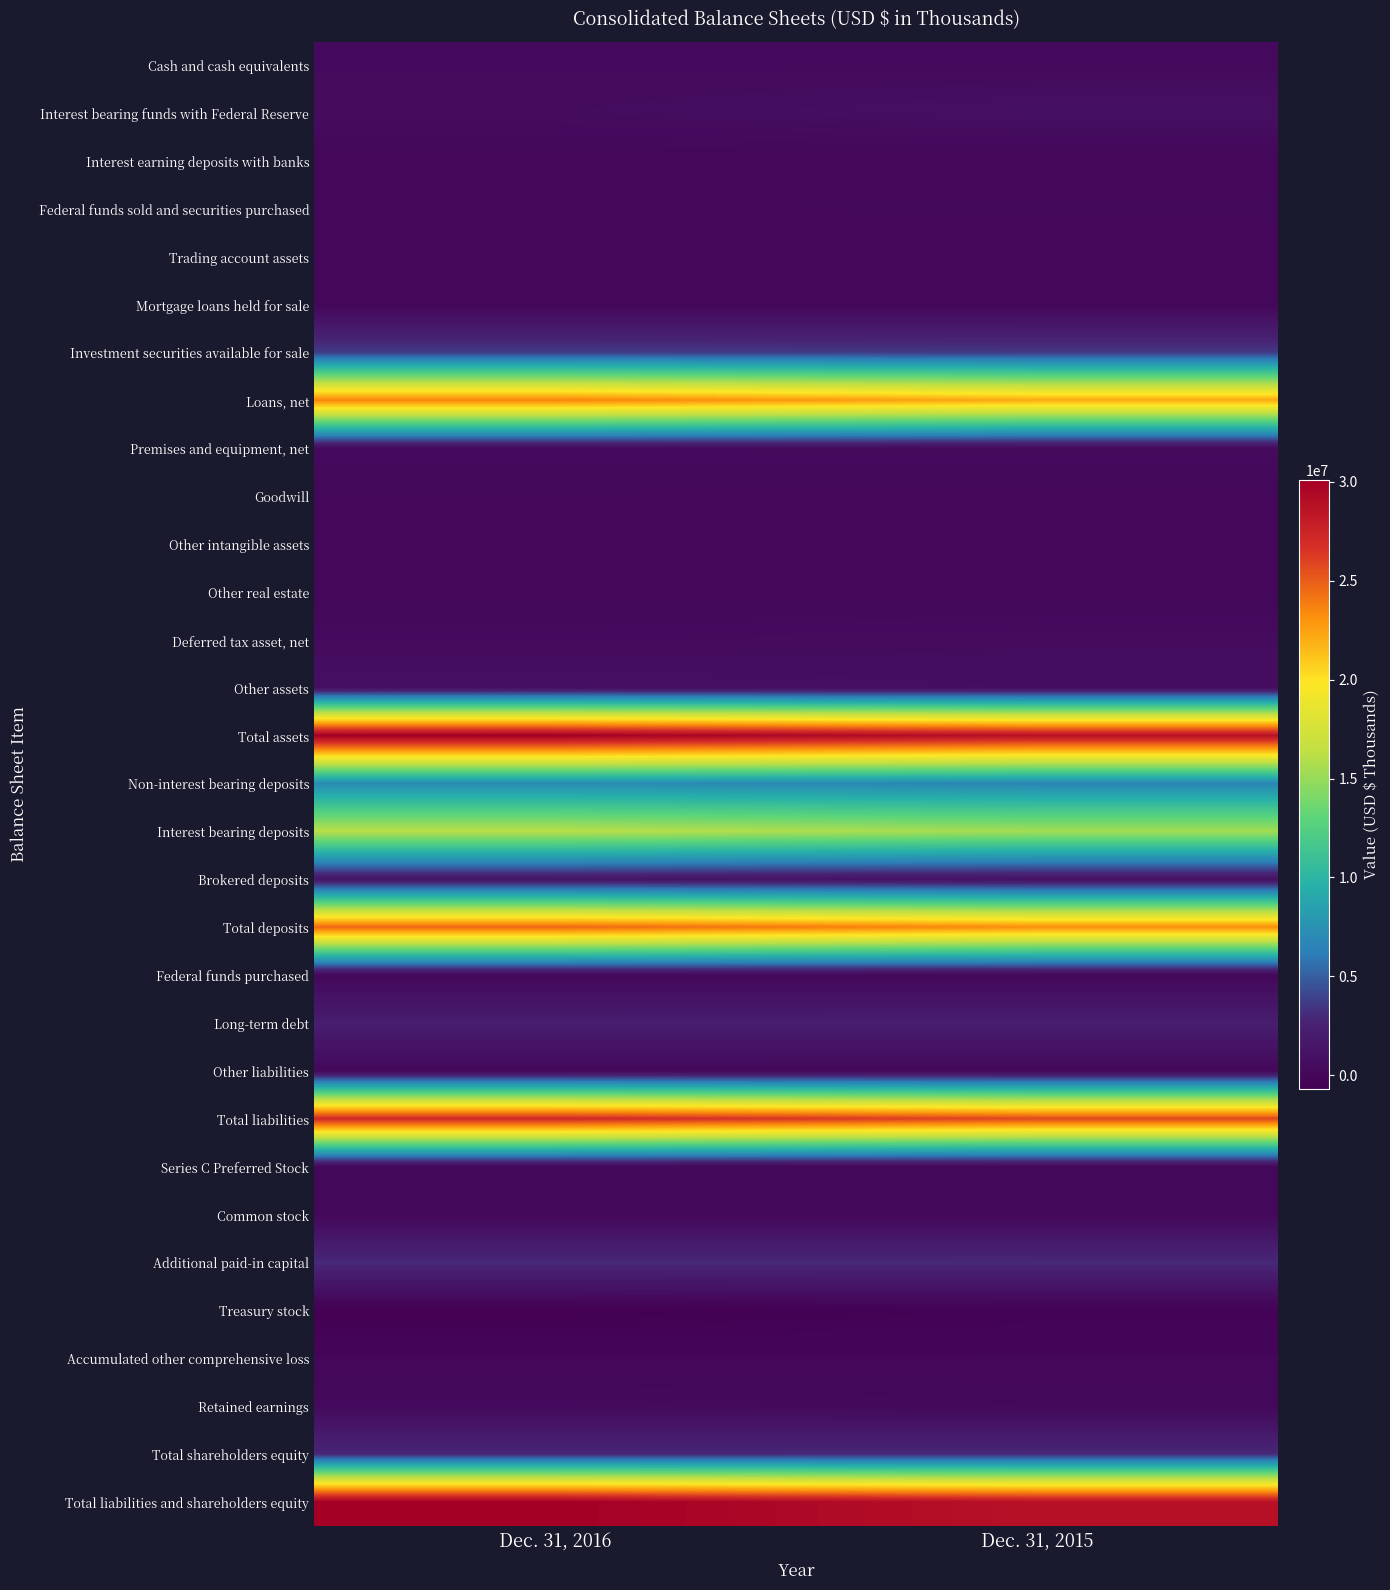

Count the number of categories in the chart.

2